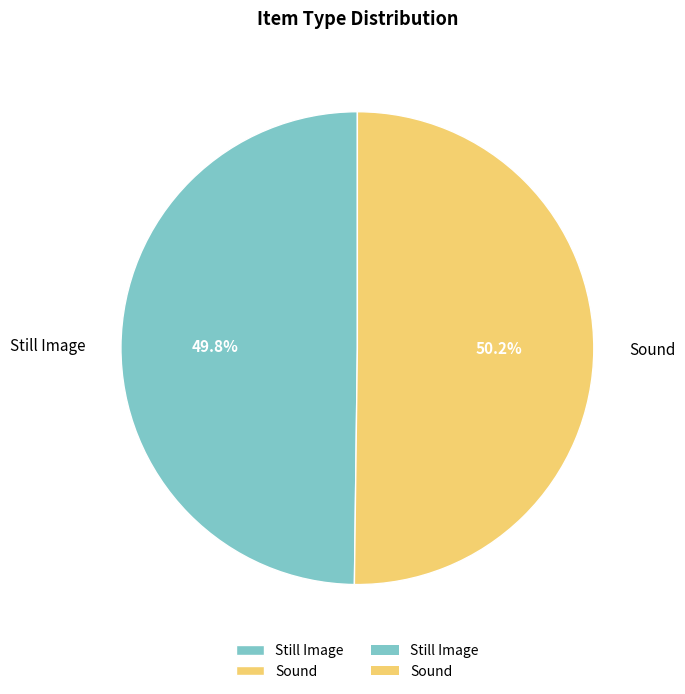

What percentage is NOT represented by Still Image?

50.2%